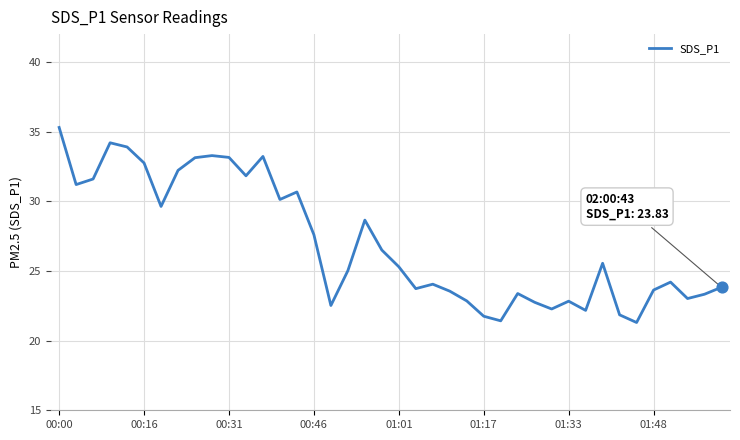

What is the difference between the maximum and minimum values?

14.0